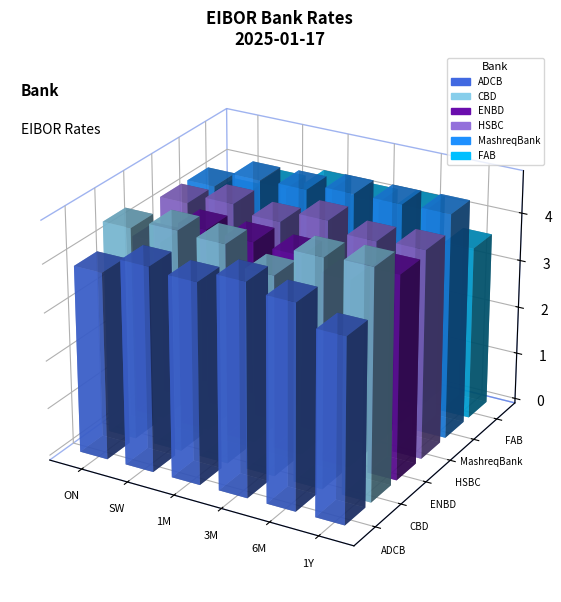

What are all the series names shown in the legend?

ADCB, CBD, ENBD, HSBC, MashreqBank, FAB